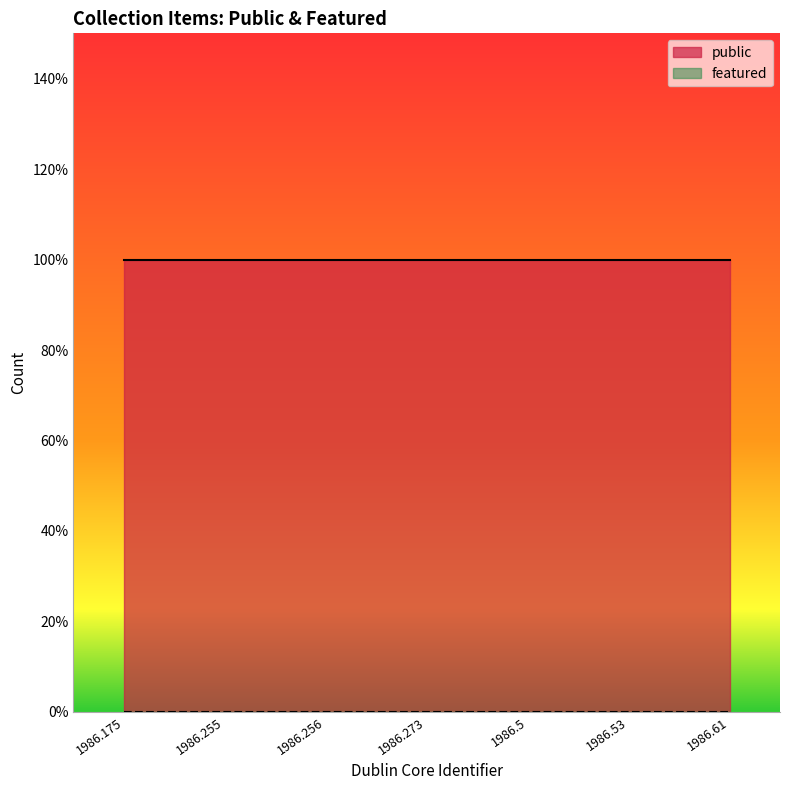

The featured series shows 0 at 1986.175. True or false?

True